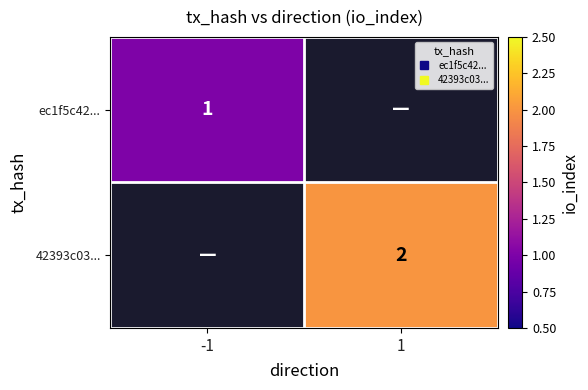

At 1, list the series in order from largest to smallest.

ec1f5c42..., 42393c03...